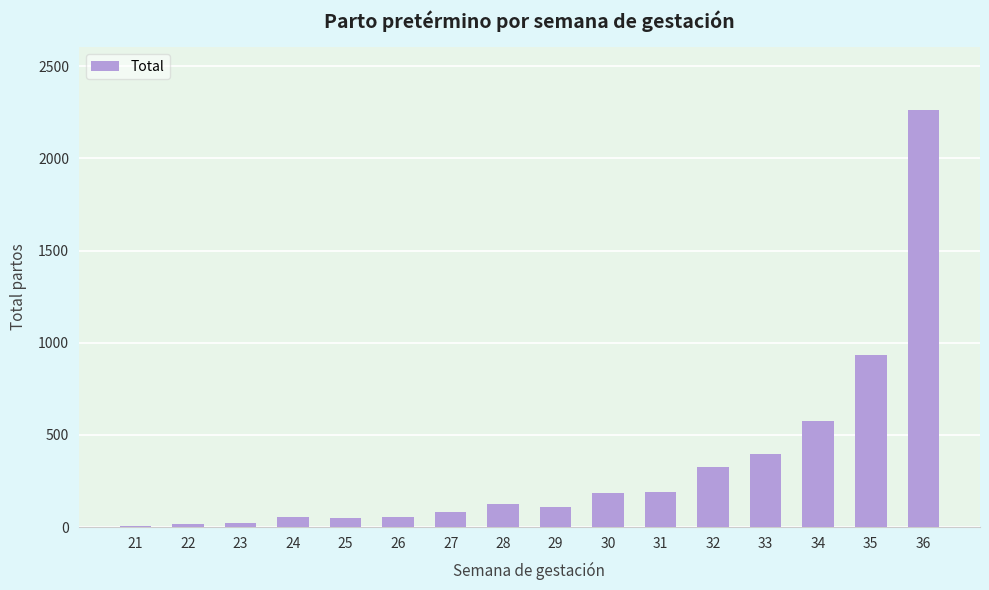

What is the change in value from 24 to 31?

+137